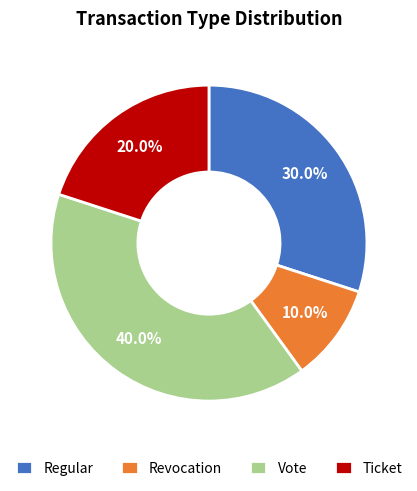

Do Ticket and Revocation together represent more than half of the pie?

No